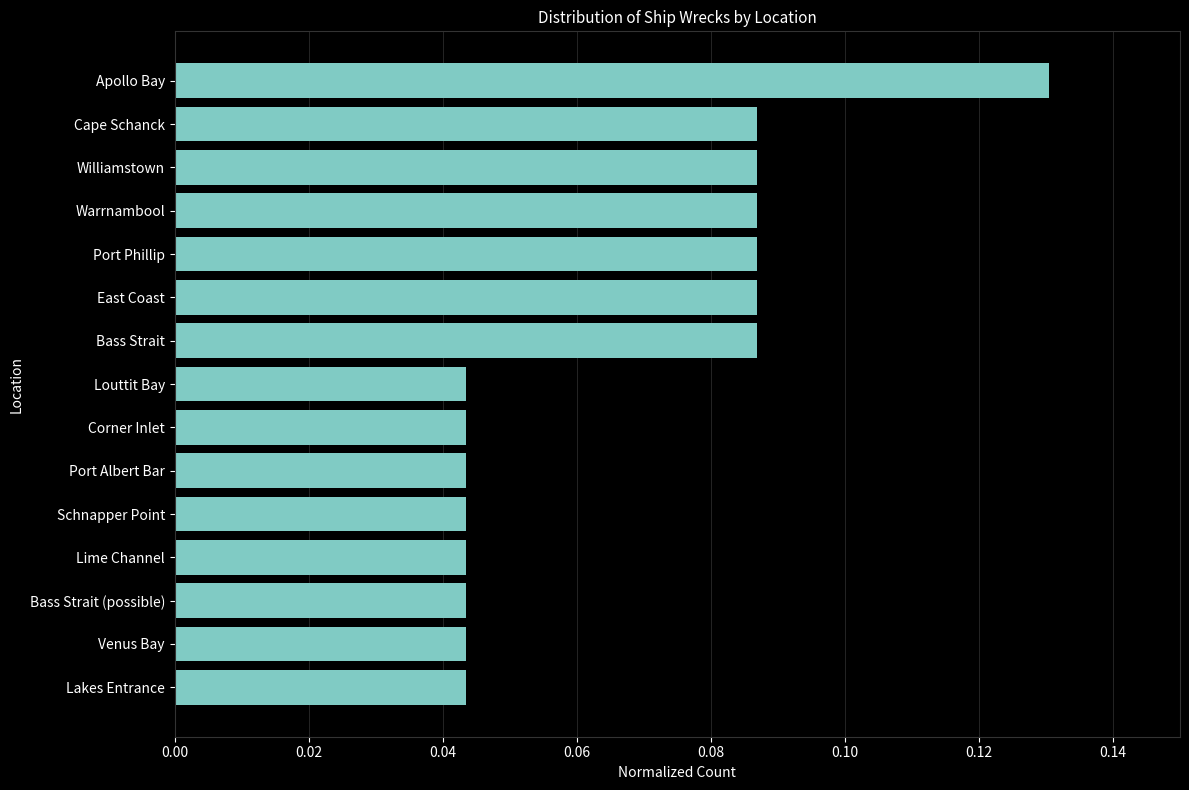

How many values are between 0 and 1?

15